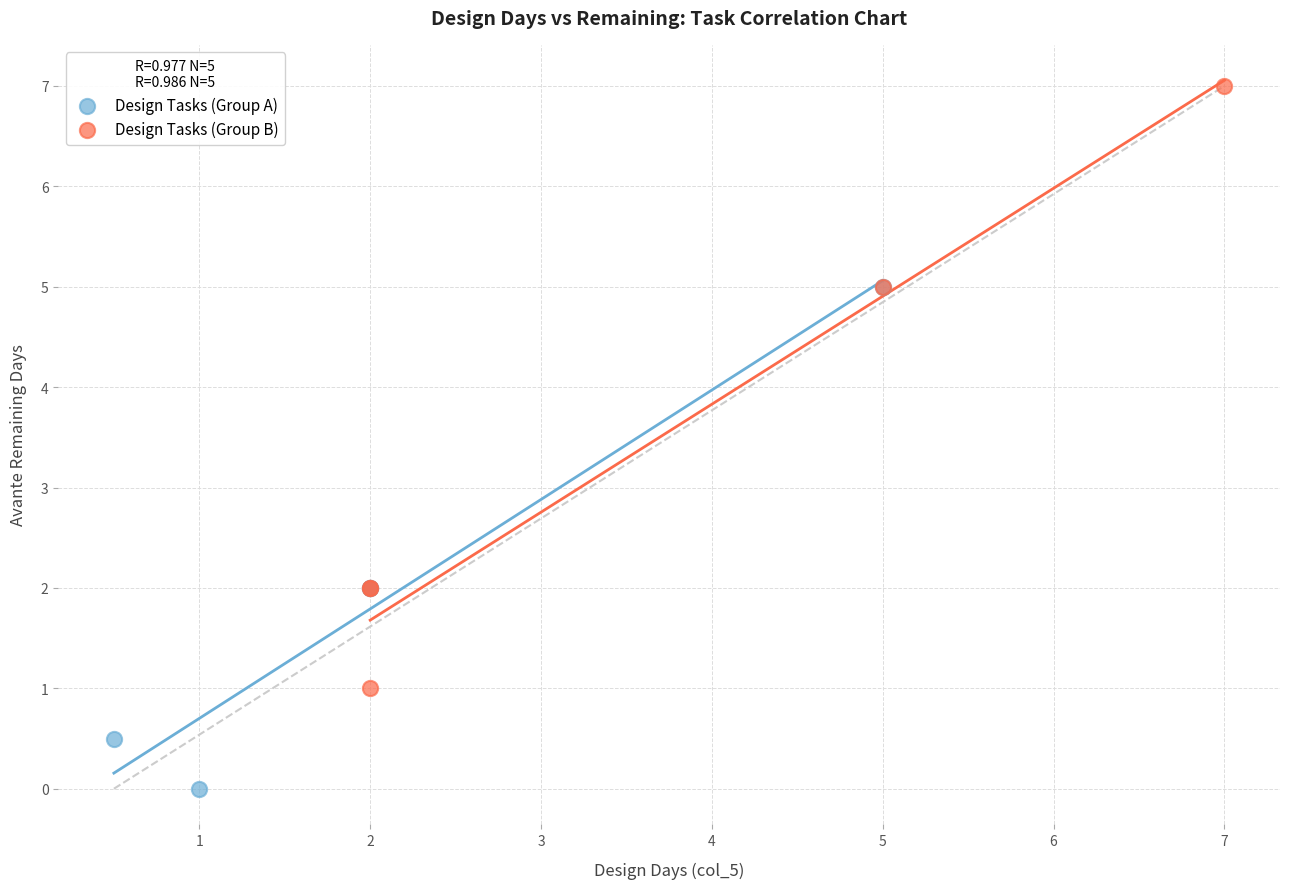

Which series reaches the minimum Y coordinate?

Design Tasks (Group A)